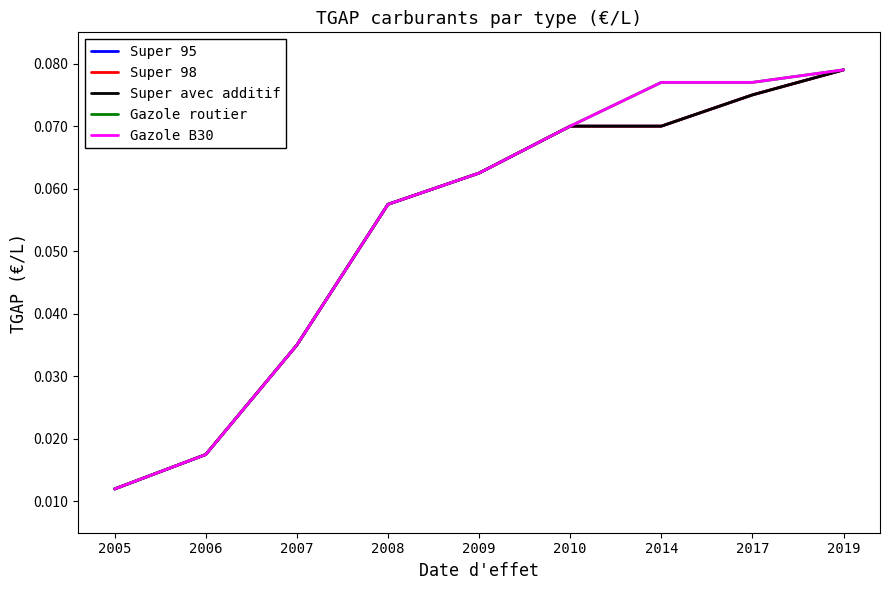

True or false: Super 98 and Super avec additif cross at least once.

False